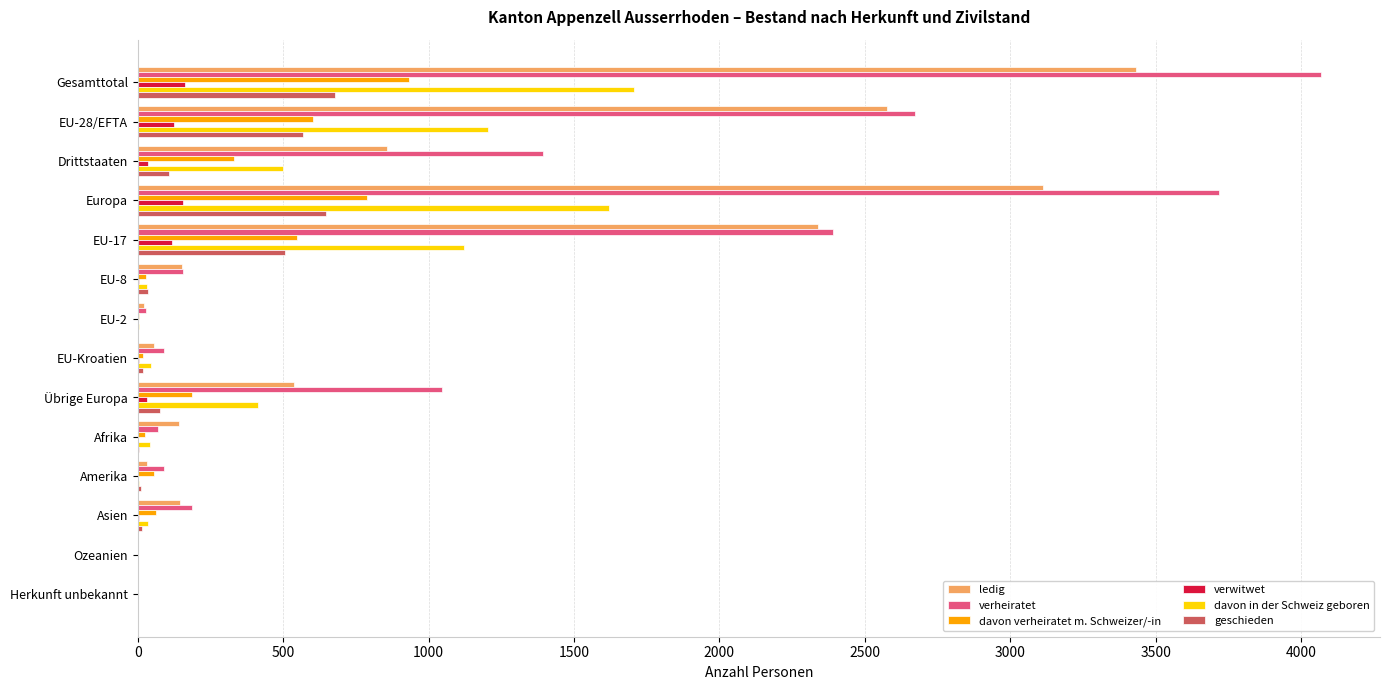

What is the highest value of the verheiratet series?

4068